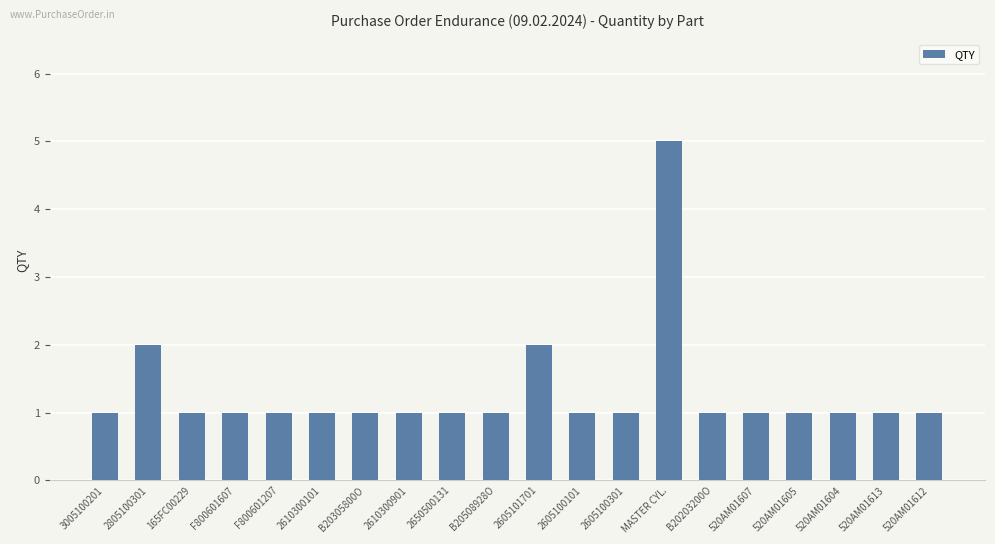

What is the sum of the values at B20508928O and 165FC00229?

2